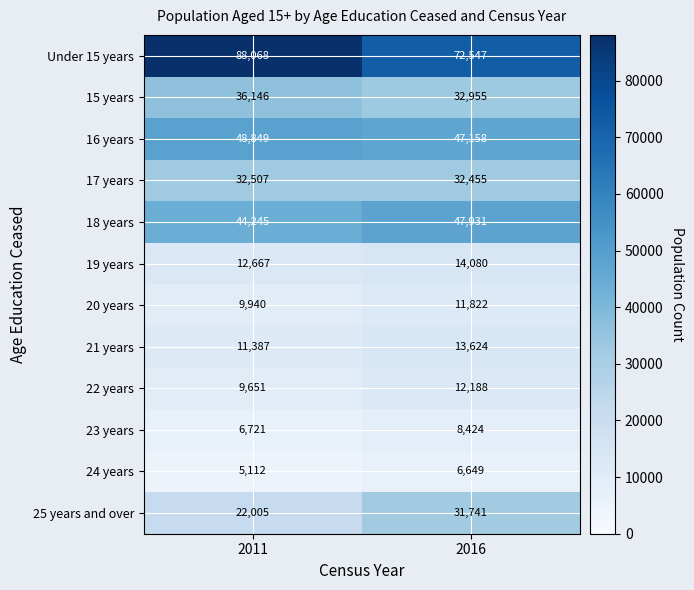

Rank the series at 2016 from highest to lowest value.

Under 15 years, 18 years, 16 years, 15 years, 17 years, 25 years and over, 19 years, 21 years, 22 years, 20 years, 23 years, 24 years